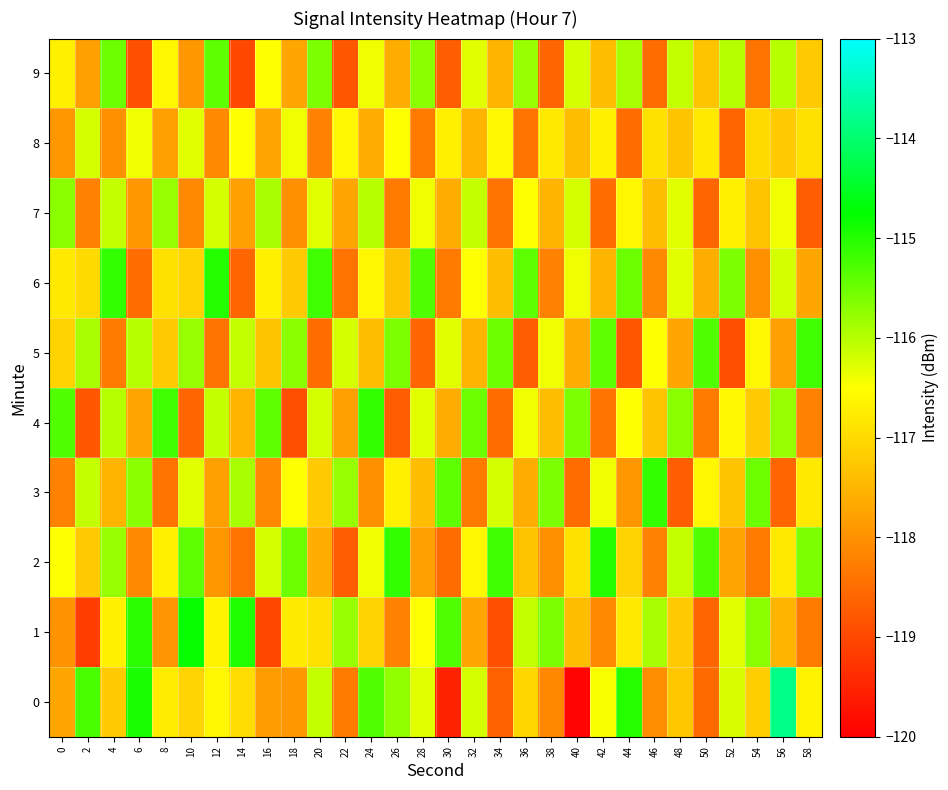

At which category is the sum across all series the highest?

24